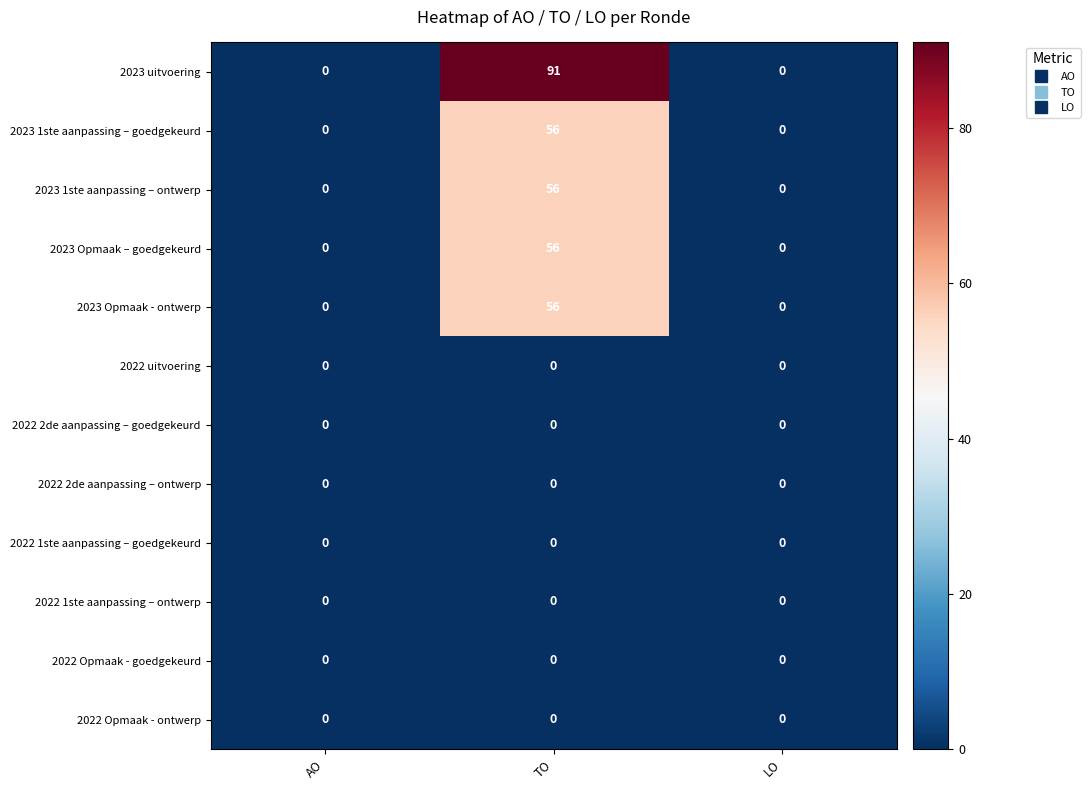

Is it true that 2022 1ste aanpassing – goedgekeurd equals 0 at AO?

True